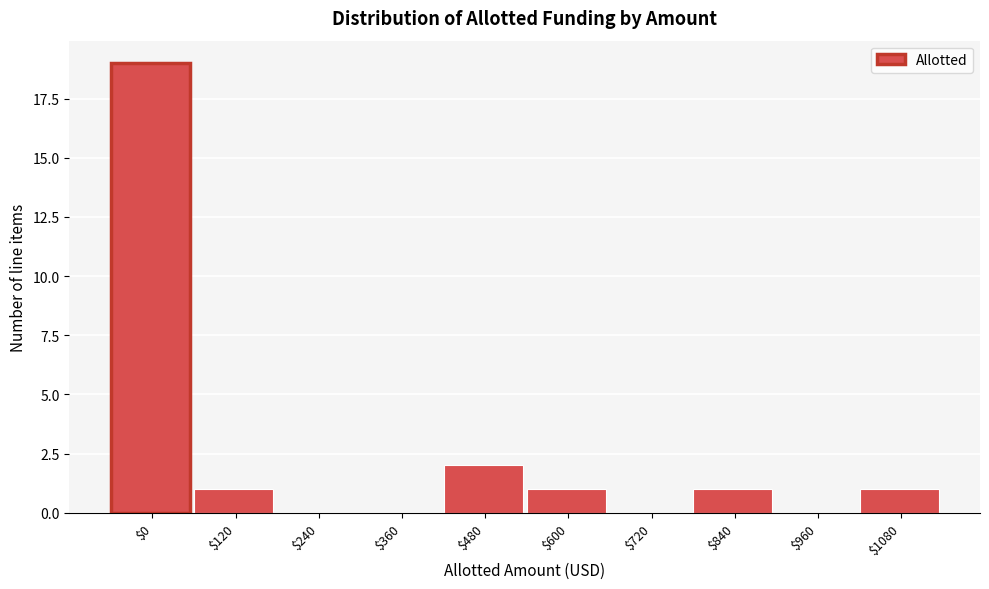

What is the sum of all values?

25